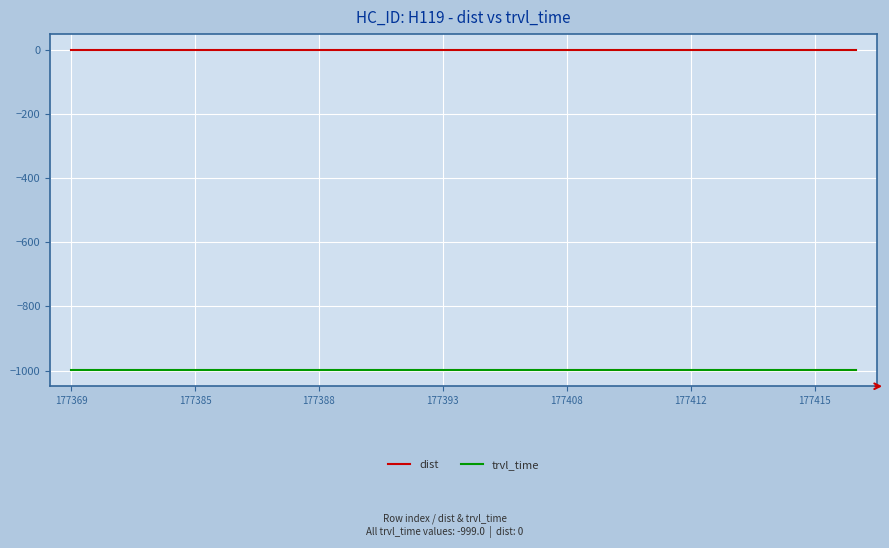

What is the minimum value shown in the chart?

-999